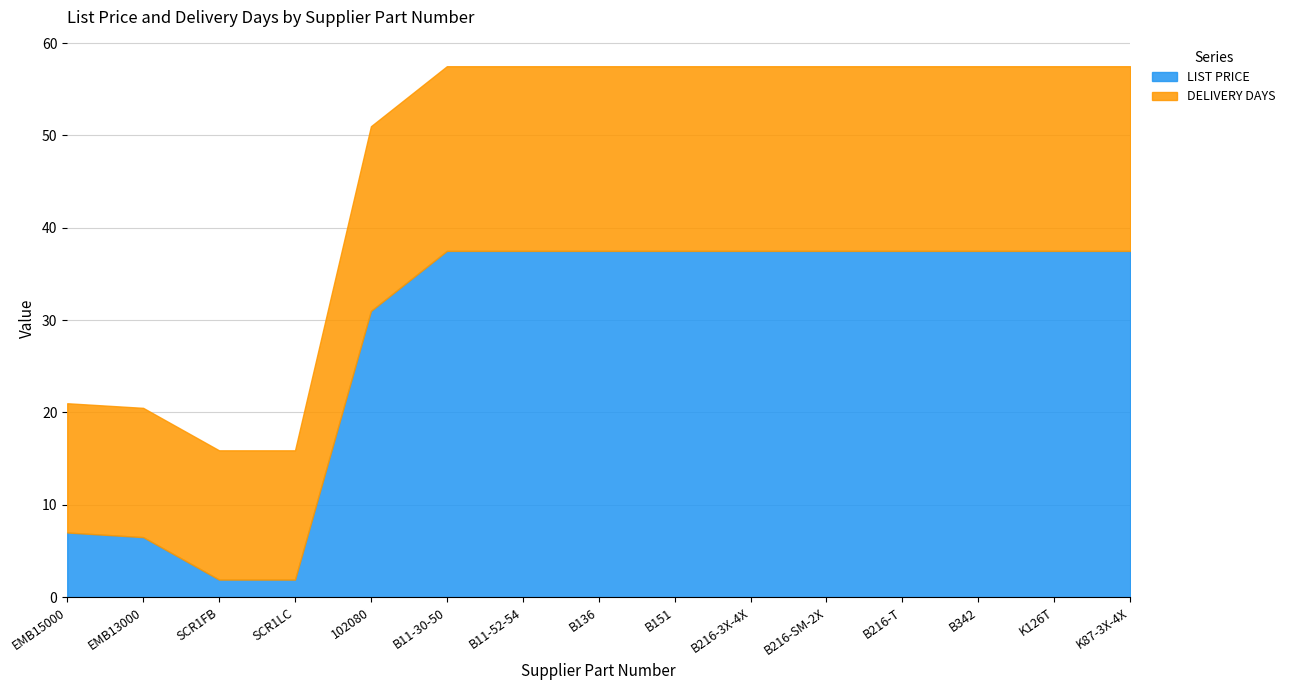

Count the DELIVERY DAYS values in the range 14 to 20.

15